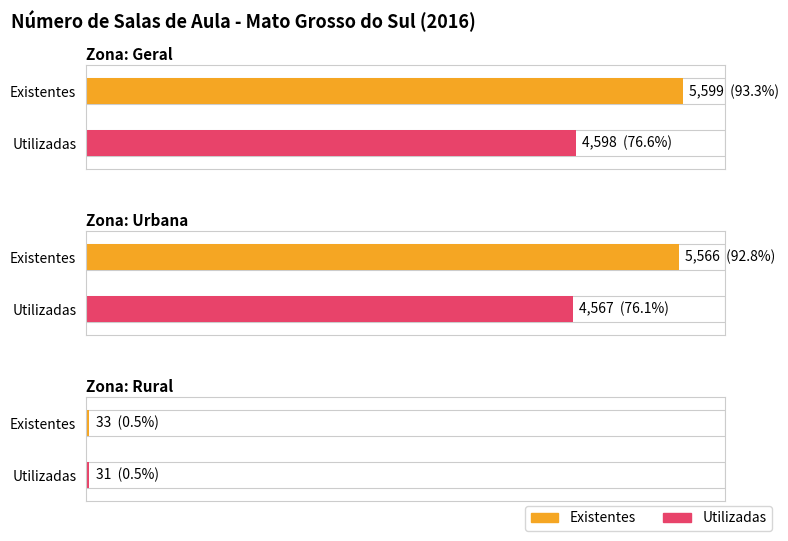

Between Rural and Geral, which is larger?

Geral